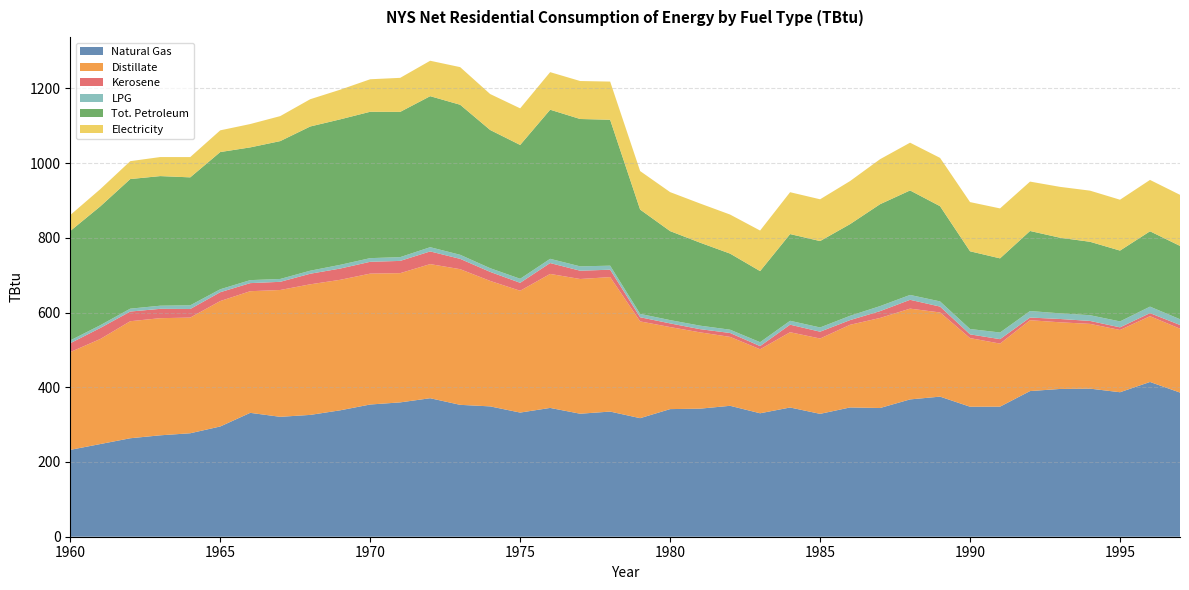

Reading left to right, extract all data points from this chart.

Natural Gas: 232.5	248.0	263.5	271.4	276.9	295.0	331.5	320.9	326.0	338.3	353.8	359.5	370.6	352.9	348.8	332.2	344.7	329.1	334.9	317.2	341.5	342.7	350.3	330.3	345.8	328.8	345.9	344.4	367.5	374.9	347.9	348.1	389.8	395.4	396.3	386.7	414.1	385.8
Distillate: 261.7	281.1	313.2	313.4	309.5	335.7	325.5	339.4	349.4	349.2	350.2	345.8	358.9	363.0	335.8	326.0	358.6	360.5	359.8	259.0	219.5	204.1	184.4	171.3	201.4	201.6	221.2	241.0	242.9	225.3	183.6	168.7	189.6	178.3	173.3	166.6	176.0	170.9
Kerosene: 23.7	29.5	25.9	25.0	23.0	23.6	21.6	21.9	28.3	30.1	31.6	32.8	33.9	27.6	24.1	21.2	29.1	22.2	19.8	11.1	9.8	8.6	10.4	8.5	20.2	18.2	12.5	18.2	23.6	15.7	10.0	11.9	7.1	8.9	7.9	7.0	8.2	9.9
LPG: 7.5	7.4	7.7	8.4	9.9	7.9	8.0	7.6	8.2	10.0	9.8	10.1	11.3	10.9	9.9	10.8	11.3	11.7	10.8	9.0	8.8	9.4	8.8	10.5	10.4	11.4	11.6	13.5	13.1	13.8	14.4	17.8	17.5	15.1	15.3	15.9	17.4	15.4
Tot. Petroleum: 292.9	318.0	346.8	346.8	342.4	367.2	355.2	368.9	385.9	389.3	391.7	388.7	404.1	401.5	369.8	358.1	399.0	394.3	390.4	279.1	238.1	222.1	203.6	190.2	232.0	231.2	245.3	272.7	279.6	254.8	208.0	198.4	214.2	202.3	196.5	189.5	201.6	196.2
Electricity: 42.6	46.1	47.9	51.0	54.3	58.1	62.5	66.9	73.0	79.3	87.0	91.1	94.8	100.7	96.2	98.0	100.5	101.6	102.2	103.1	104.3	104.8	104.5	108.5	112.0	111.8	115.2	120.4	127.8	129.2	131.6	133.7	132.1	136.1	136.8	136.1	137.5	136.7